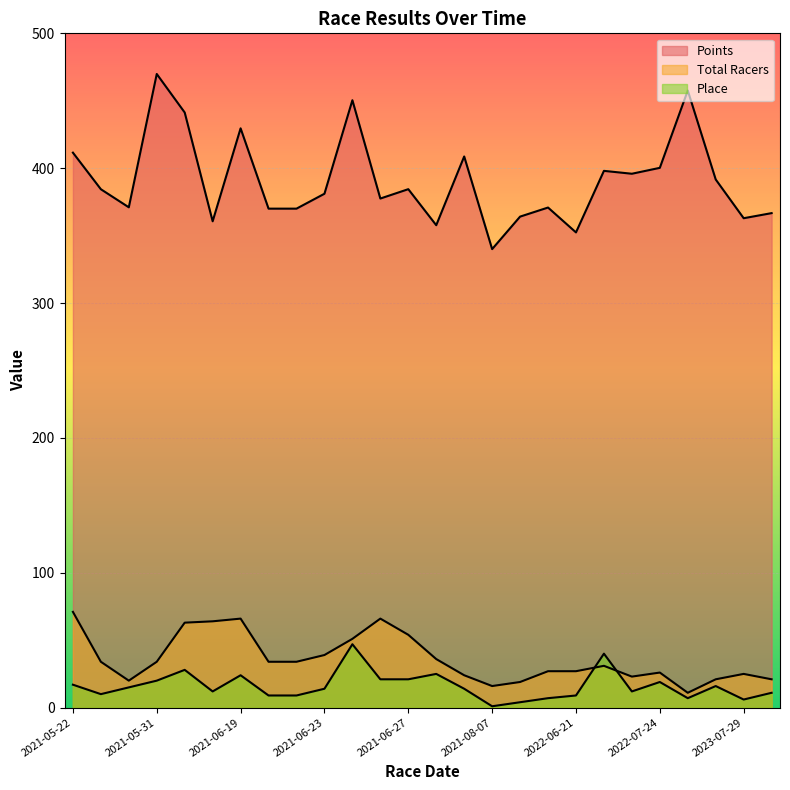

Reading left to right, what are all the values shown in this chart?

Points: 2023-07-29=362.9	2023-07-29=366.7	2023-05-13=391.6	2022-07-30=457.6	2022-07-24=395.9	2022-07-24=400.3	2022-07-19=398.0	2022-06-21=370.8	2022-06-21=352.4	2022-05-14=364.1	2021-08-07=340.0	2021-07-31=357.7	2021-07-31=408.7	2021-06-27=384.4	2021-06-26=377.5	2021-06-25=450.4	2021-06-23=381.1	2021-06-22=370.0	2021-06-21=370.0	2021-06-19=429.6	2021-06-18=360.6	2021-06-17=441.3	2021-05-31=371.0	2021-05-31=469.9	2021-05-22=411.5	2021-05-22=384.4
Total Racers: 2023-07-29=25.0	2023-07-29=21.0	2023-05-13=21.0	2022-07-30=11.0	2022-07-24=23.0	2022-07-24=26.0	2022-07-19=31.0	2022-06-21=27.0	2022-06-21=27.0	2022-05-14=19.0	2021-08-07=16.0	2021-07-31=36.0	2021-07-31=24.0	2021-06-27=54.0	2021-06-26=66.0	2021-06-25=51.0	2021-06-23=39.0	2021-06-22=34.0	2021-06-21=34.0	2021-06-19=66.0	2021-06-18=64.0	2021-06-17=63.0	2021-05-31=20.0	2021-05-31=34.0	2021-05-22=71.0	2021-05-22=34.0
Place: 2023-07-29=6.0	2023-07-29=11.0	2023-05-13=16.0	2022-07-30=7.0	2022-07-24=12.0	2022-07-24=19.0	2022-07-19=40.0	2022-06-21=7.0	2022-06-21=9.0	2022-05-14=4.0	2021-08-07=1.0	2021-07-31=25.0	2021-07-31=14.0	2021-06-27=21.0	2021-06-26=21.0	2021-06-25=47.0	2021-06-23=14.0	2021-06-22=9.0	2021-06-21=9.0	2021-06-19=24.0	2021-06-18=12.0	2021-06-17=28.0	2021-05-31=15.0	2021-05-31=20.0	2021-05-22=17.0	2021-05-22=10.0